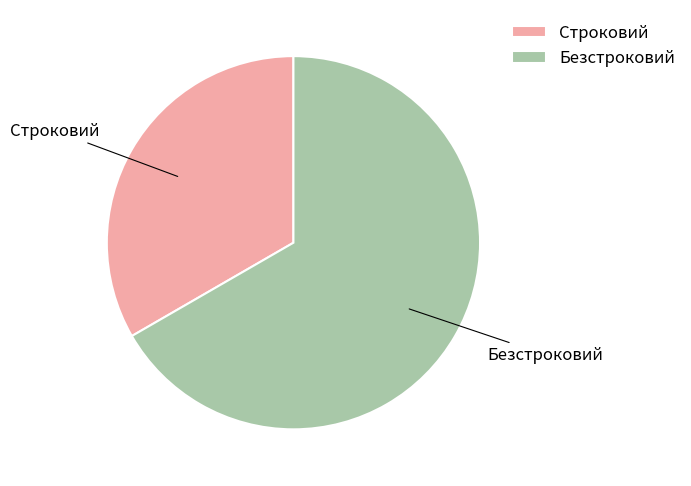

Which has a higher value, Строковий or Безстроковий?

Безстроковий